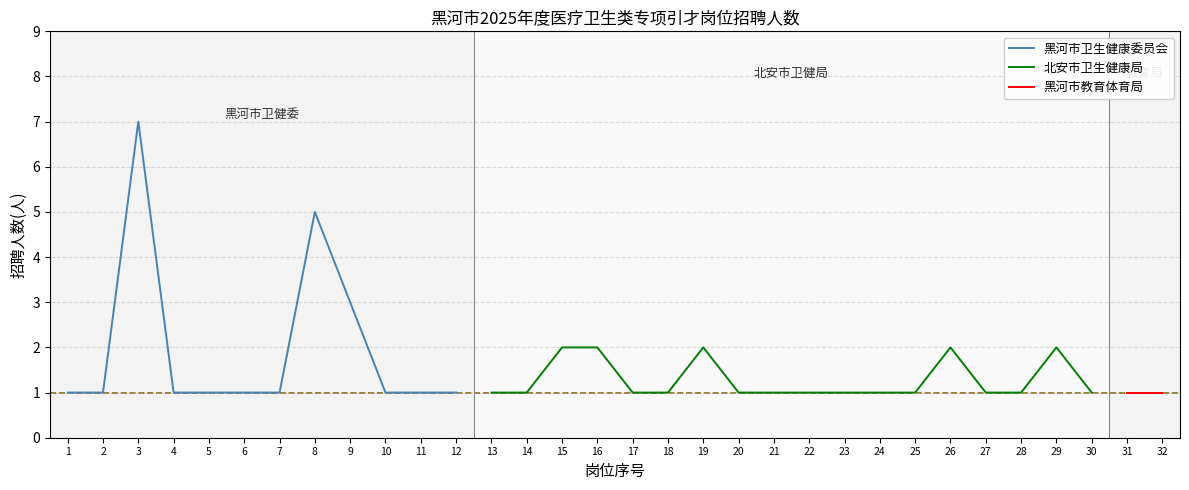

Which has a higher value, 16 or 29?

29